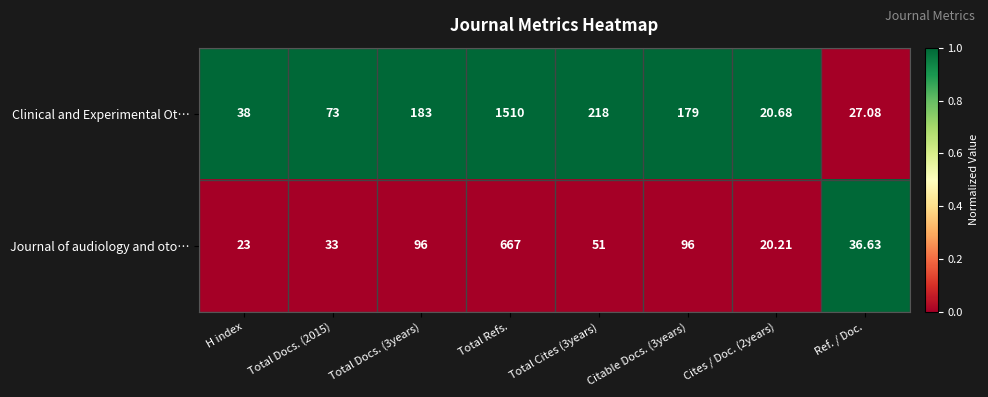

Which series has the largest total across all categories?

Clinical and Experimental Ot…